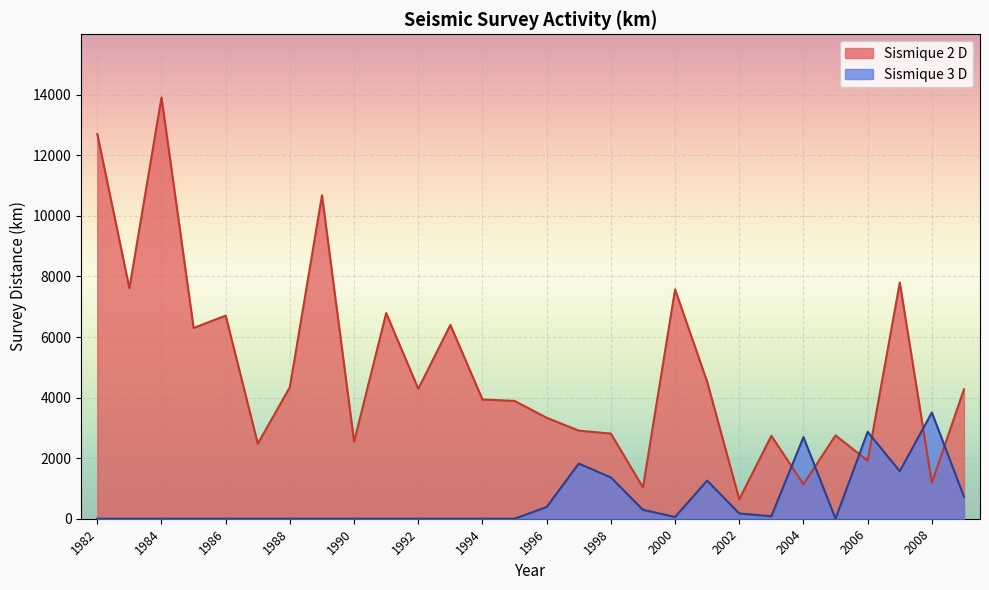

At which category does Sismique 3 D reach its first local valley?

2000